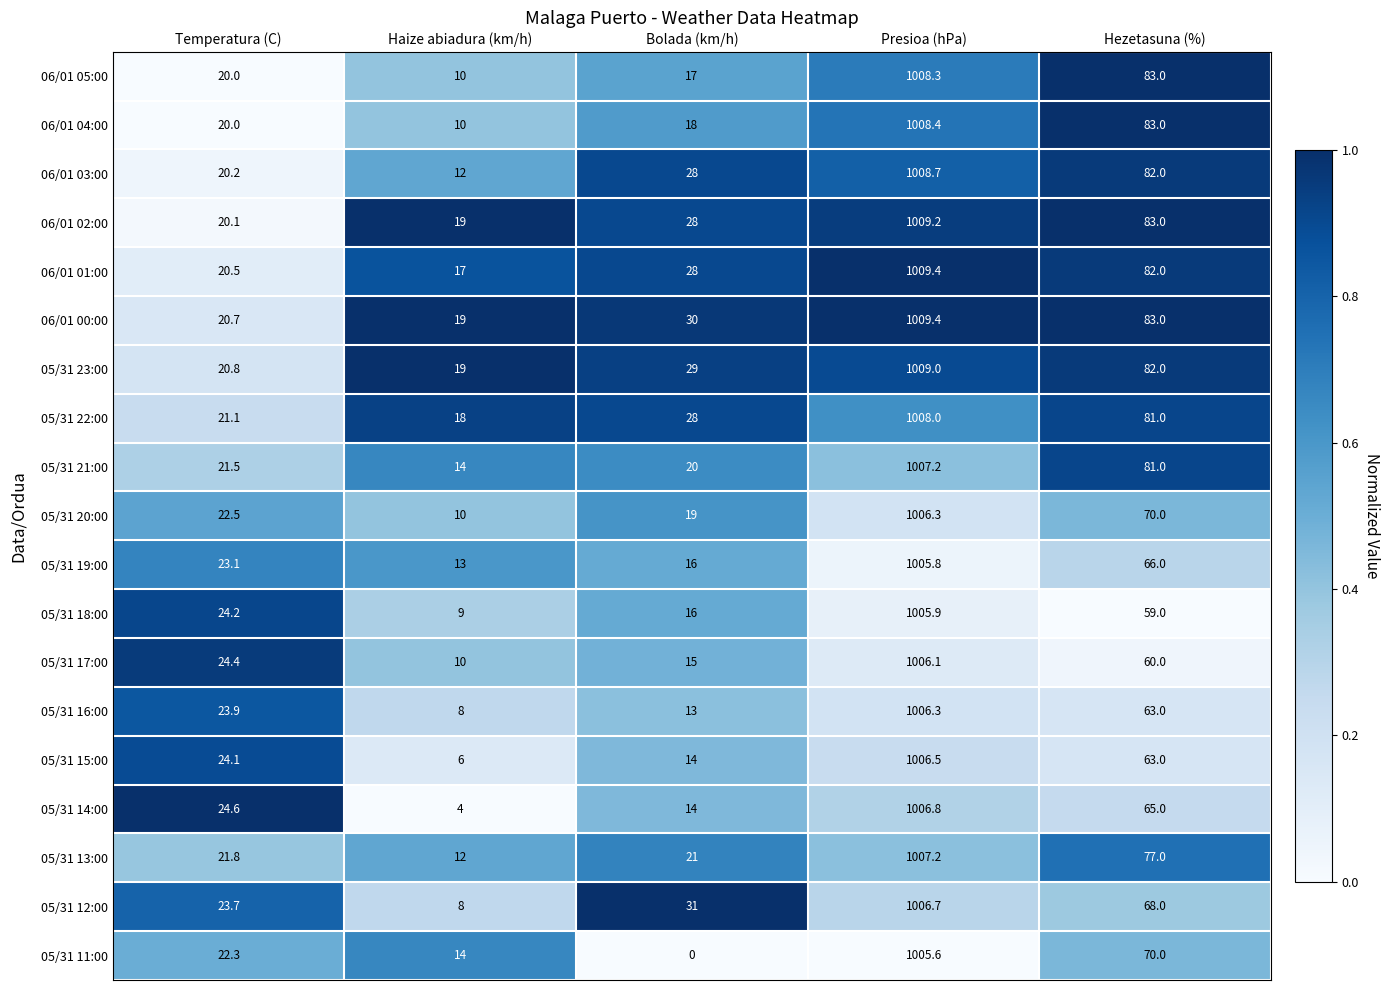

At which label does 05/31 16:00 reach its minimum?

Haize abiadura (km/h)